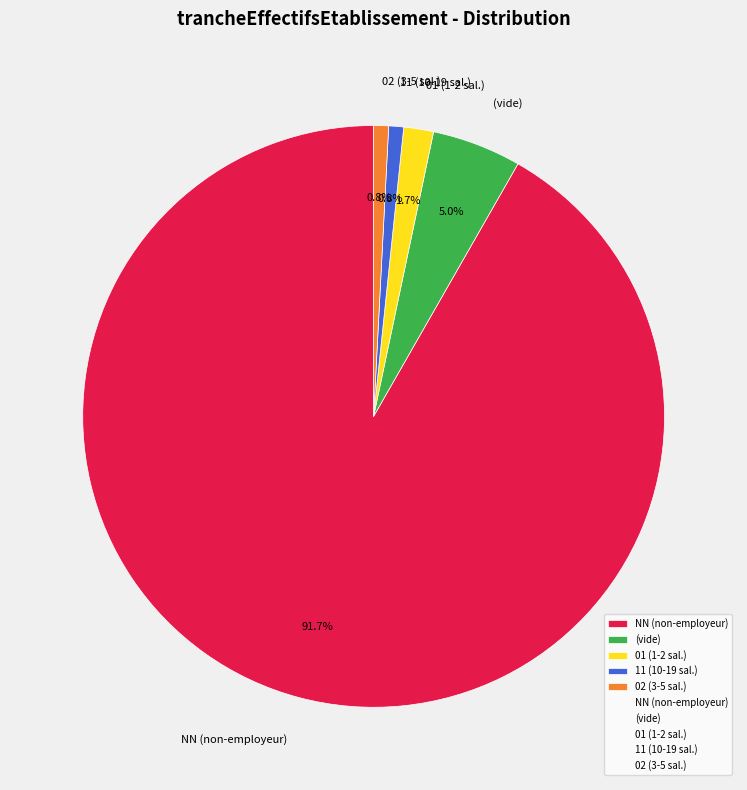

Count the number of slices in the pie.

5